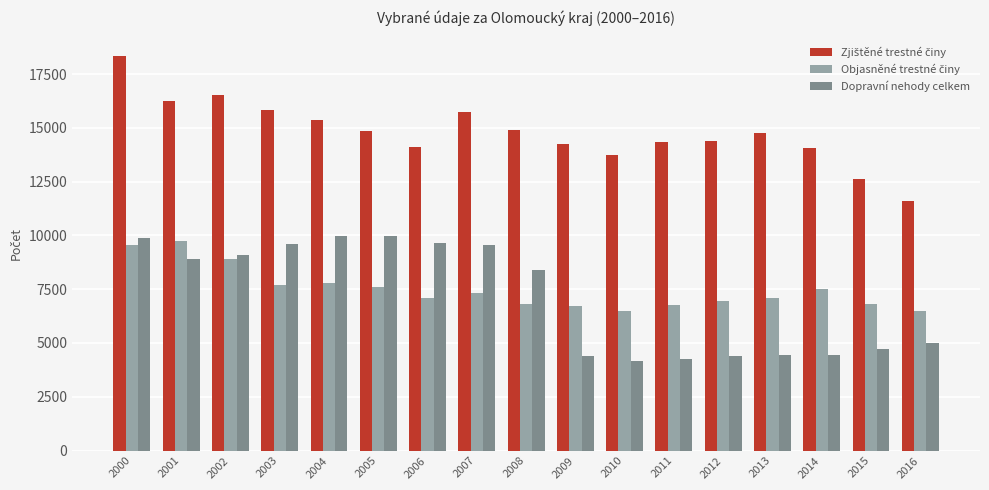

Are the bars grouped side by side (vs. stacked)?

Yes